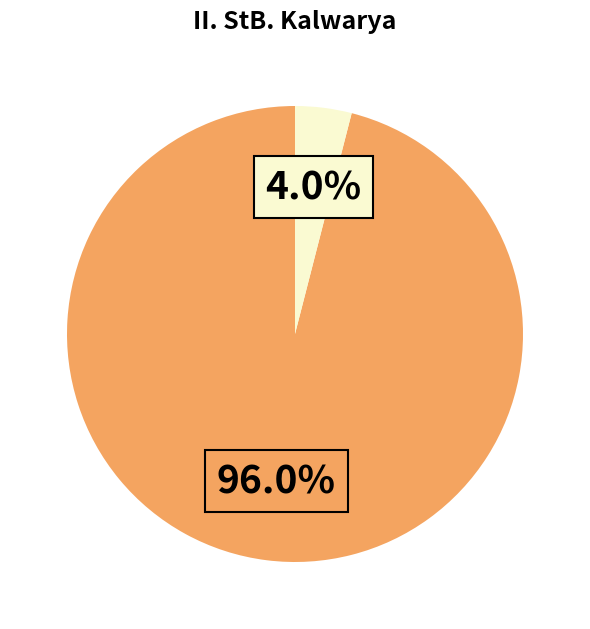

Does any single category account for the majority?

Yes